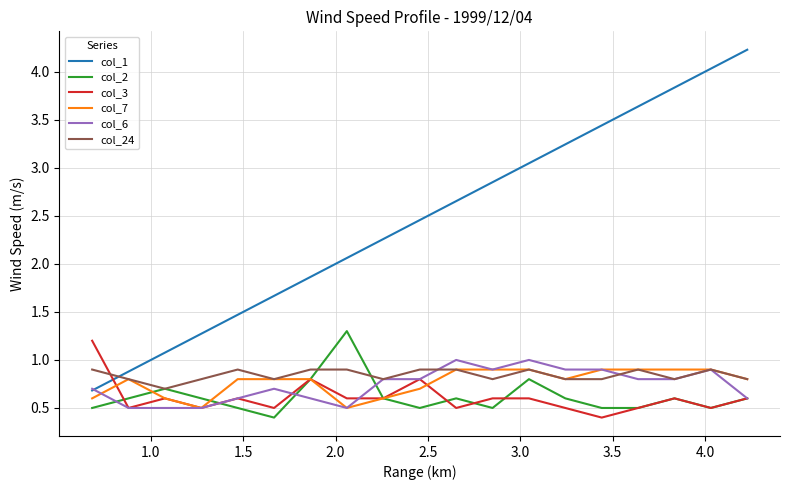

At how many categories does at least one series exceed 0?

19